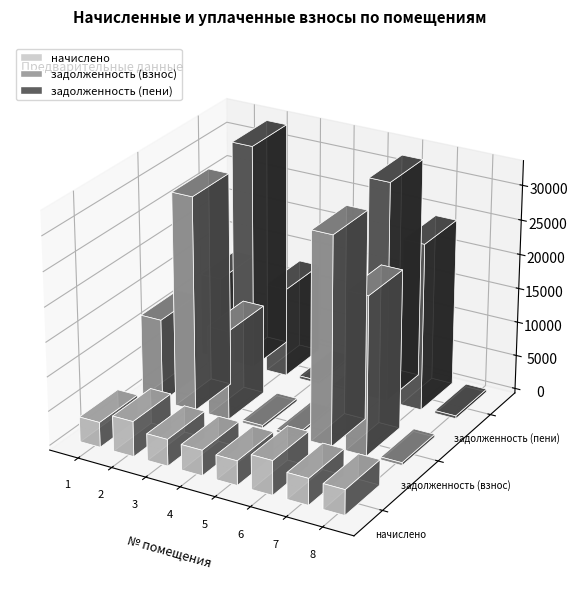

How many groups of bars are there?

8